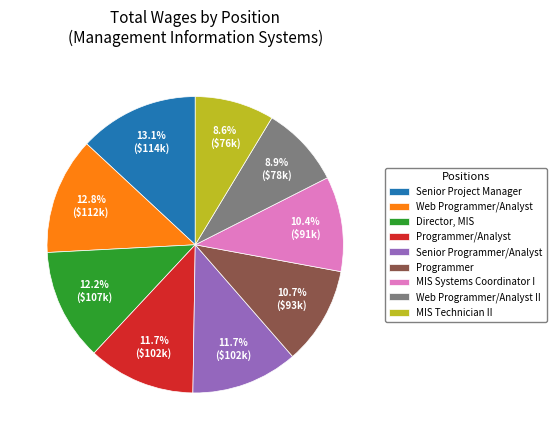

What is the ratio of the value at Web Programmer/Analyst II to the value at Programmer/Analyst?

0.8